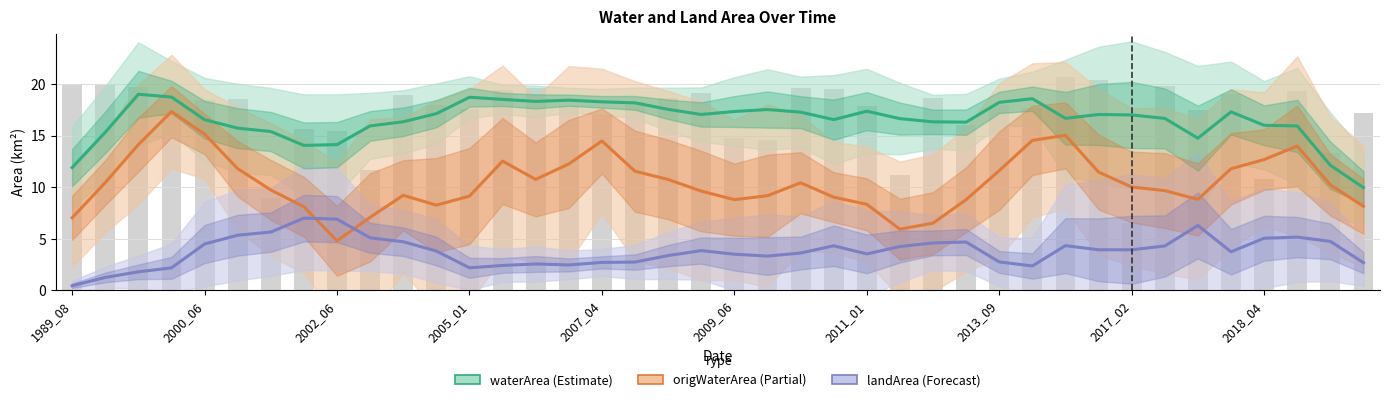

Reading left to right, list all the values displayed in this chart.

waterArea (Estimate): 11.9	15.3	19.0	18.7	16.5	15.7	15.4	14.0	14.1	15.9	16.3	17.1	18.7	18.5	18.3	18.4	18.3	18.2	17.5	17.0	17.3	17.5	17.3	16.5	17.4	16.6	16.3	16.3	18.2	18.6	16.7	17.0	17.0	16.7	14.7	17.3	16.0	15.9	12.1	10.0
origWaterArea (Partial): 7.0	10.4	14.1	17.3	15.1	11.8	9.7	8.1	4.8	7.1	9.2	8.3	9.1	12.5	10.8	12.2	14.5	11.5	10.7	9.6	8.8	9.2	10.4	9.0	8.3	5.9	6.5	8.8	11.6	14.5	15.0	11.5	10.0	9.7	8.8	11.8	12.7	14.0	10.2	8.1
landArea (Forecast): 0.5	1.3	1.8	2.2	4.5	5.3	5.7	7.0	6.9	5.1	4.7	3.8	2.2	2.4	2.6	2.5	2.7	2.7	3.4	3.9	3.5	3.3	3.6	4.3	3.5	4.3	4.6	4.7	2.8	2.4	4.3	3.9	3.9	4.3	6.3	3.7	5.1	5.2	4.8	2.7